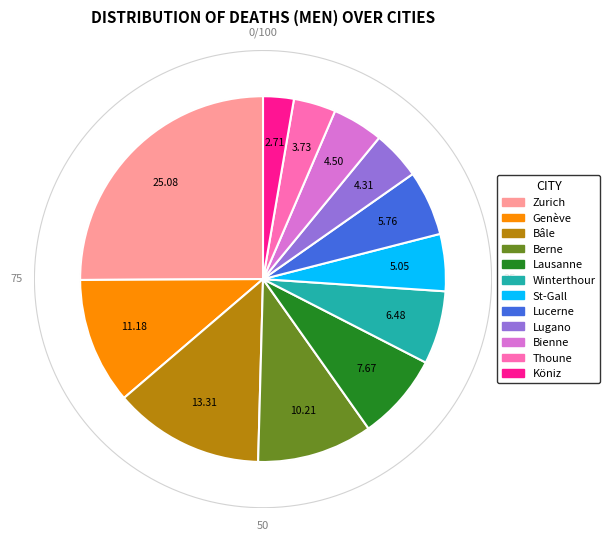

True or false: Winterthour accounts for 6% of the total.

True